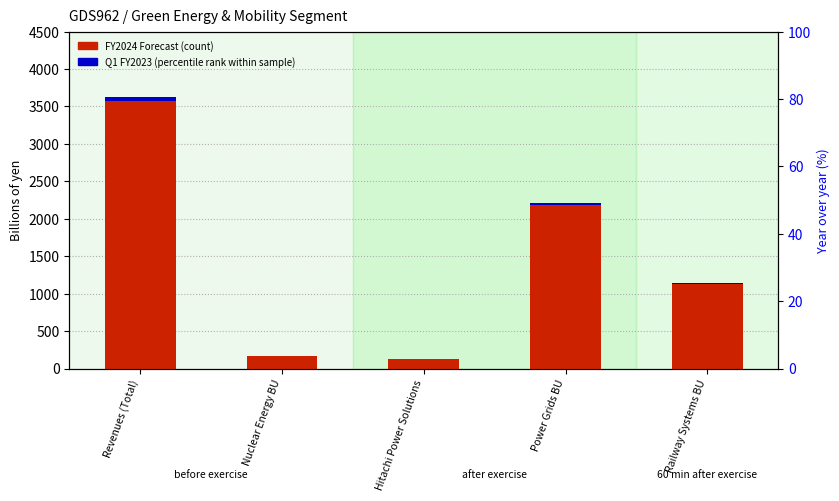

What is the sum of all FY2024 Forecast values?

7294.8